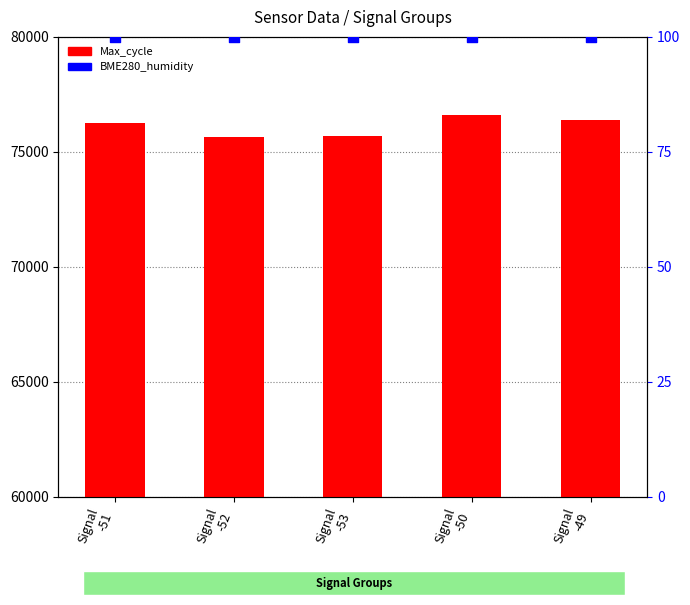

At how many categories does at least one series exceed 76140?

3